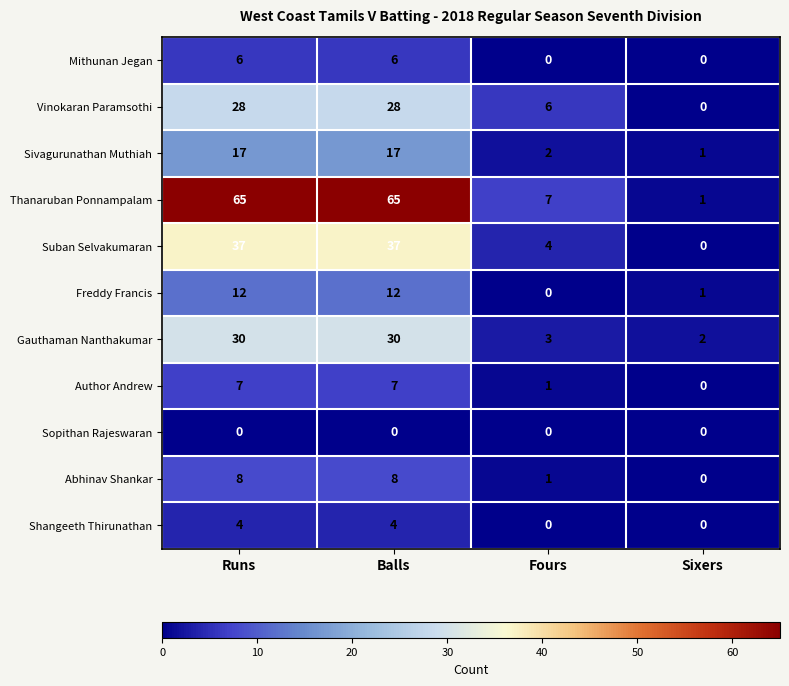

At which label is Suban Selvakumaran closest to 18?

Fours